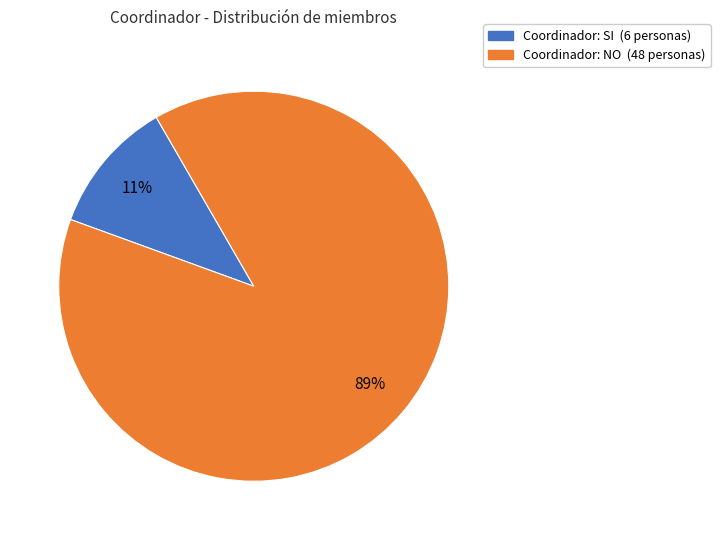

Count the number of slices in the pie.

2